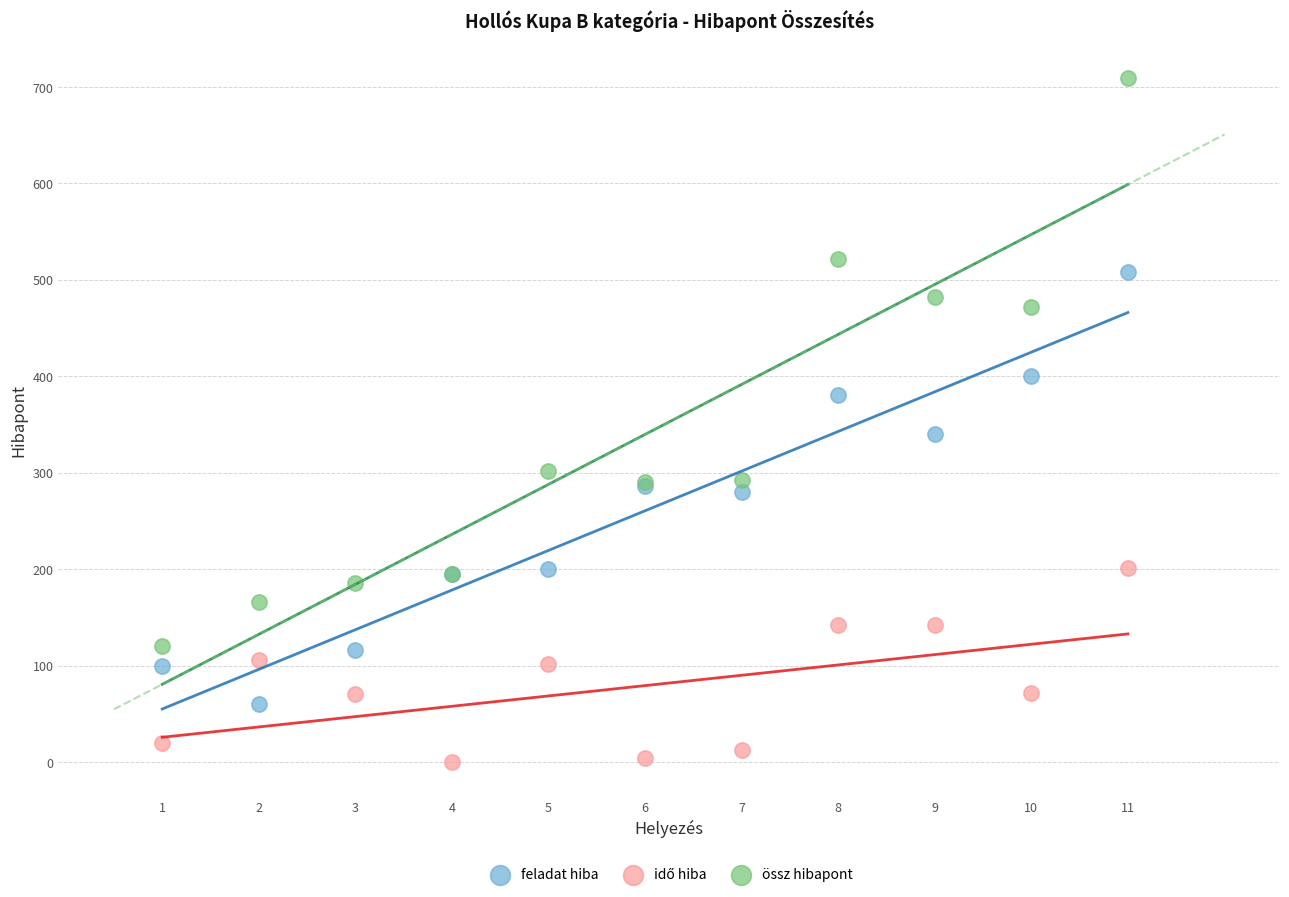

What is the X range (max minus min) for the scatter plot?

10